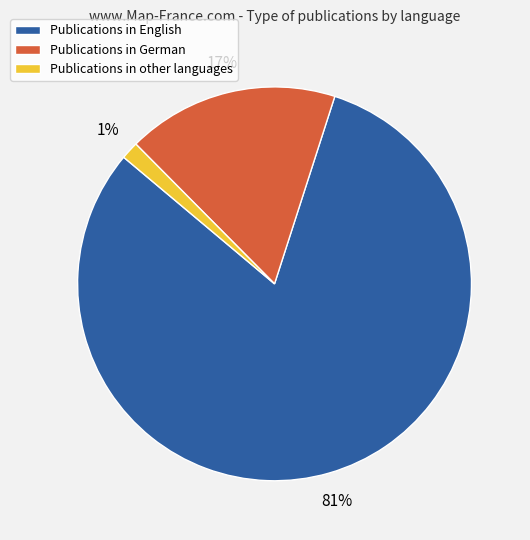

Between Publications in English and Publications in other languages, which is larger?

Publications in English